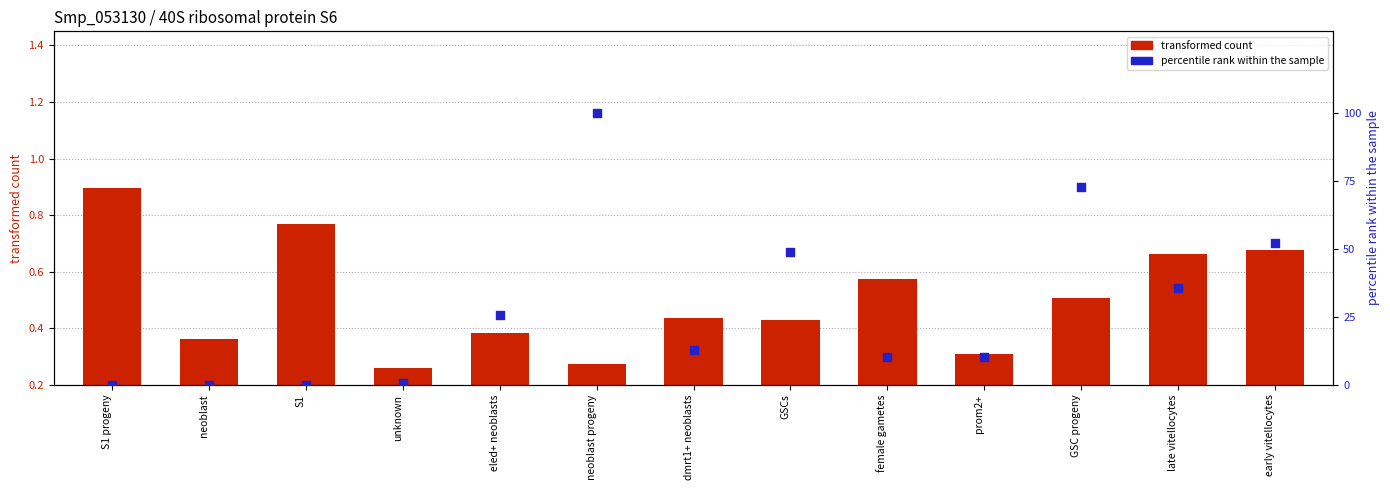

Which series has the widest spread of Y values?

percentile rank within the sample